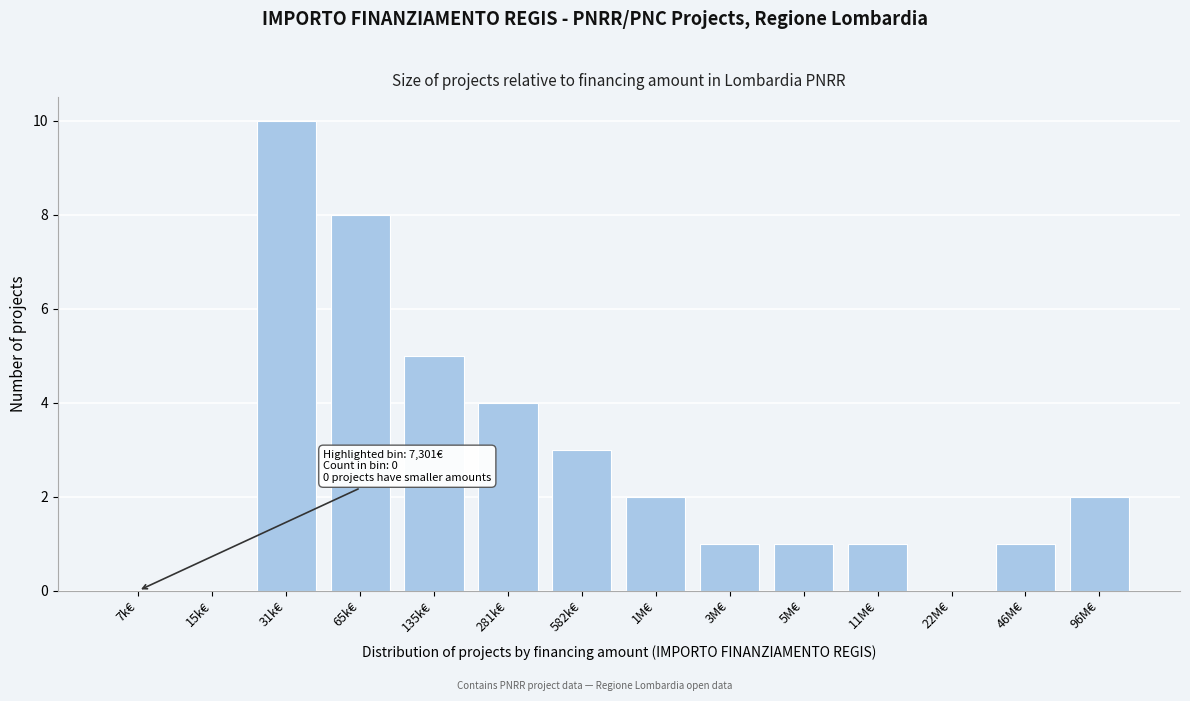

Reading right to left, what are all the values shown in this chart?

96M€=2	46M€=1	22M€=0	11M€=1	5M€=1	3M€=1	1M€=2	582k€=3	281k€=4	135k€=5	65k€=8	31k€=10	15k€=0	7k€=0